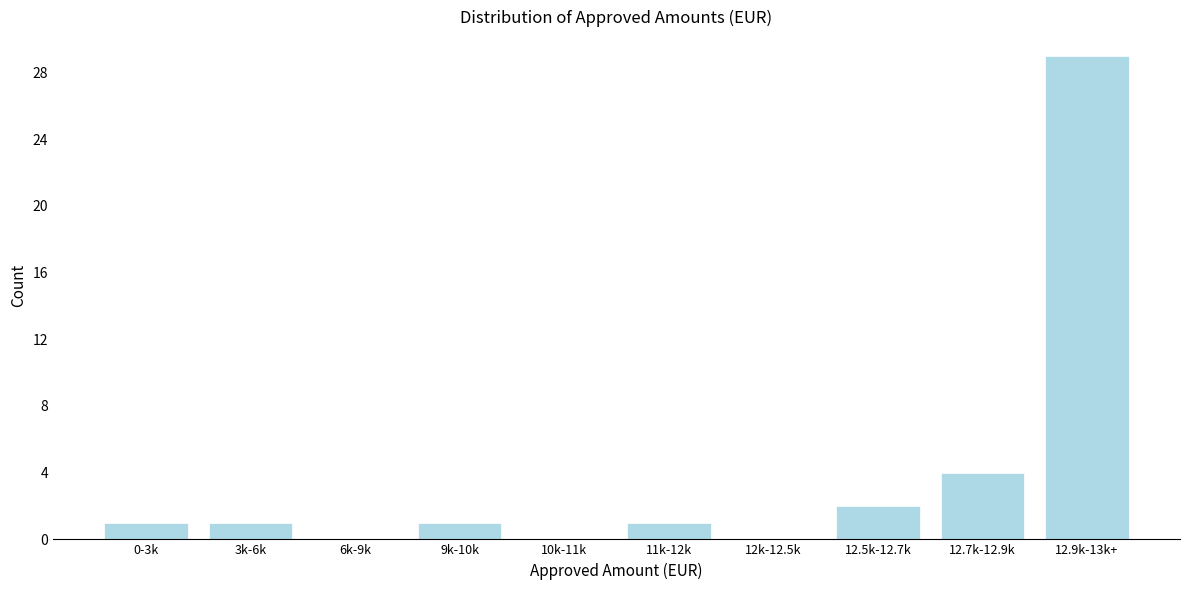

Reading left to right, extract all data points from this chart.

0-3k=1	3k-6k=1	6k-9k=0	9k-10k=1	10k-11k=0	11k-12k=1	12k-12.5k=0	12.5k-12.7k=2	12.7k-12.9k=4	12.9k-13k+=29